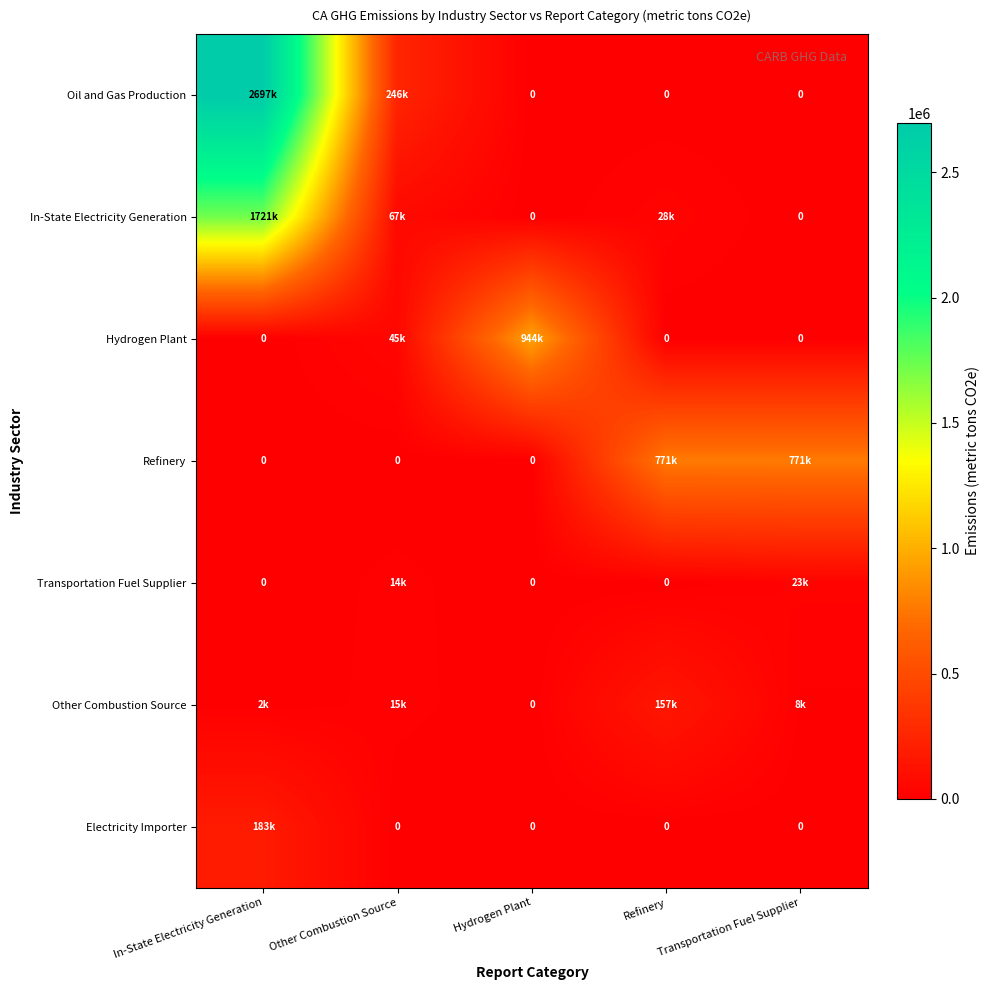

Is the value of Electricity Importer at Refinery greater than the value of Hydrogen Plant at In-State Electricity Generation?

No